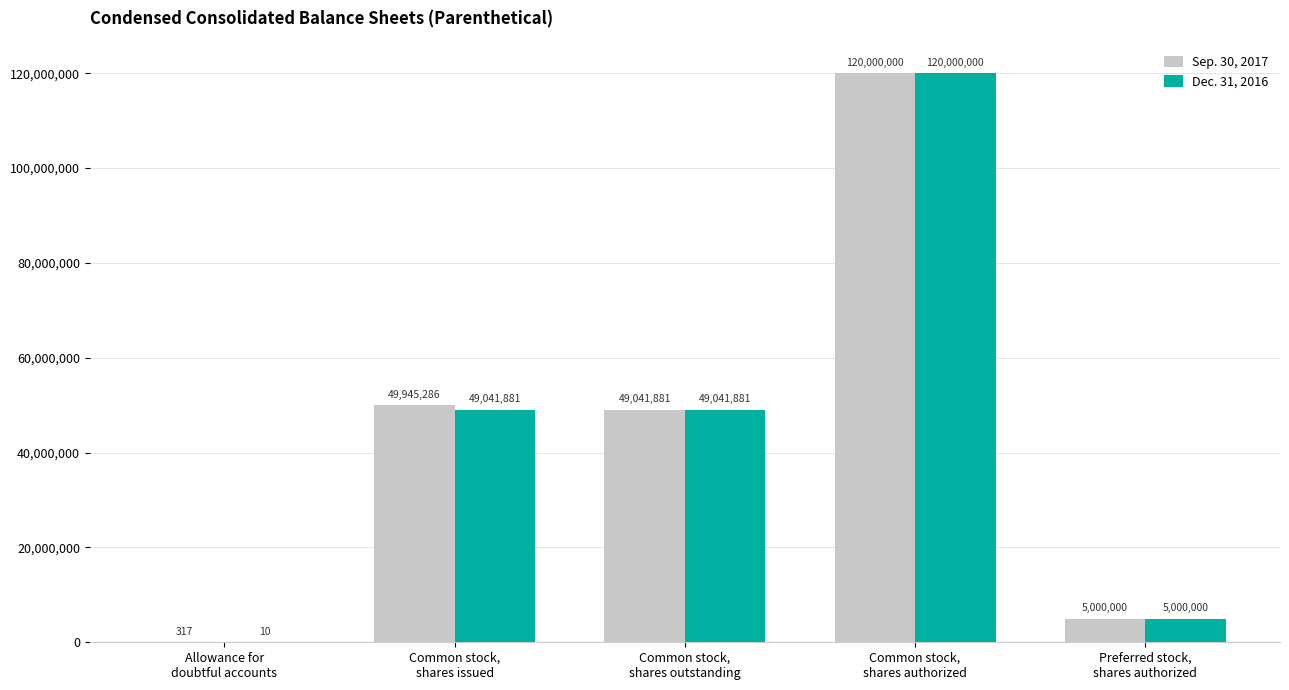

What is the average value of the Dec. 31, 2016 series?

44616754